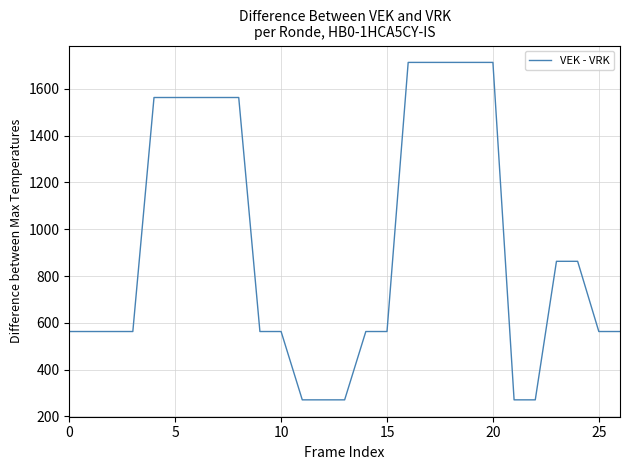

What is the maximum value shown in the chart?

1713